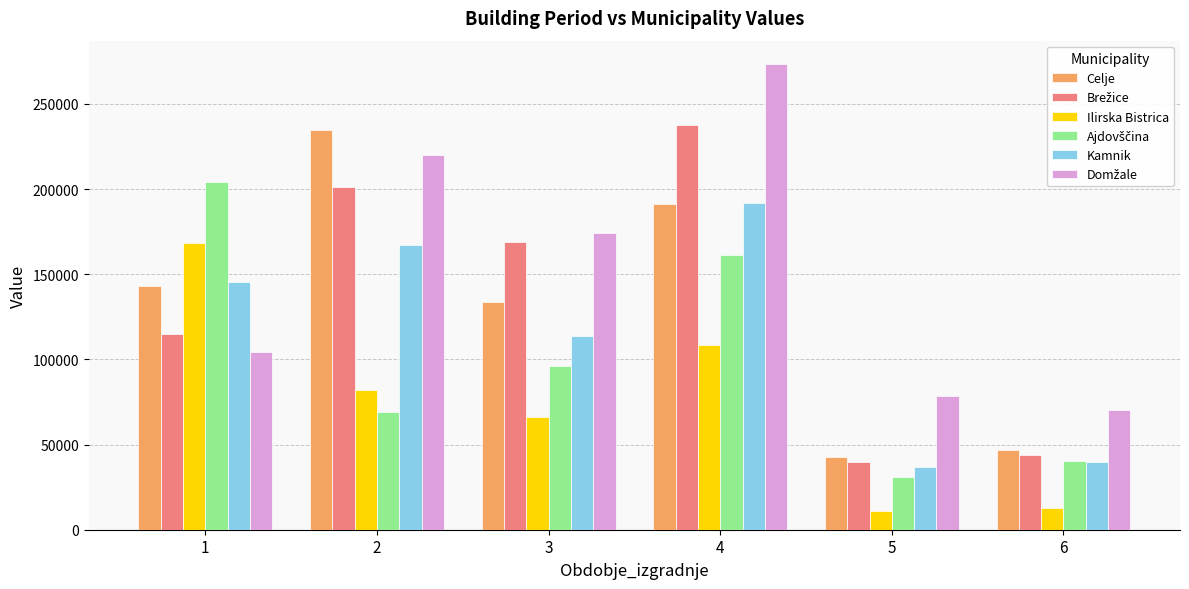

Are the bars grouped side by side (vs. stacked)?

Yes